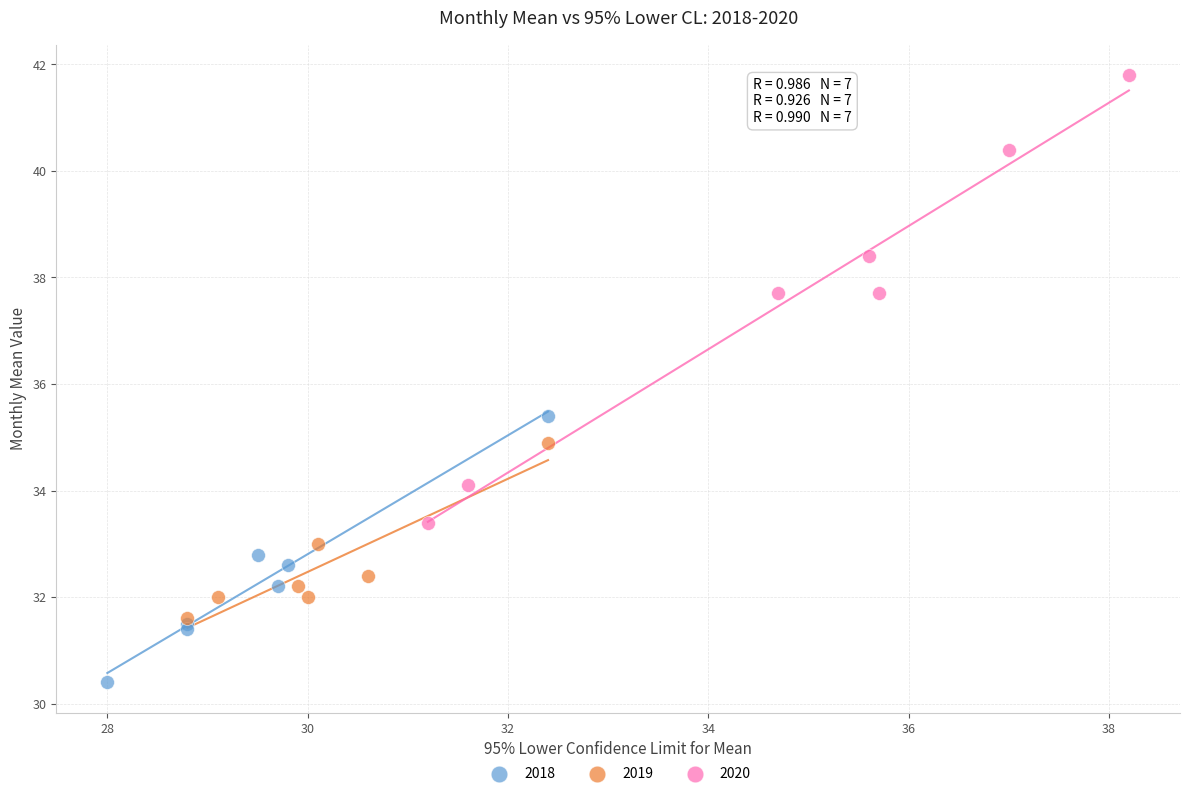

Which series contains the lowest Y value?

2018